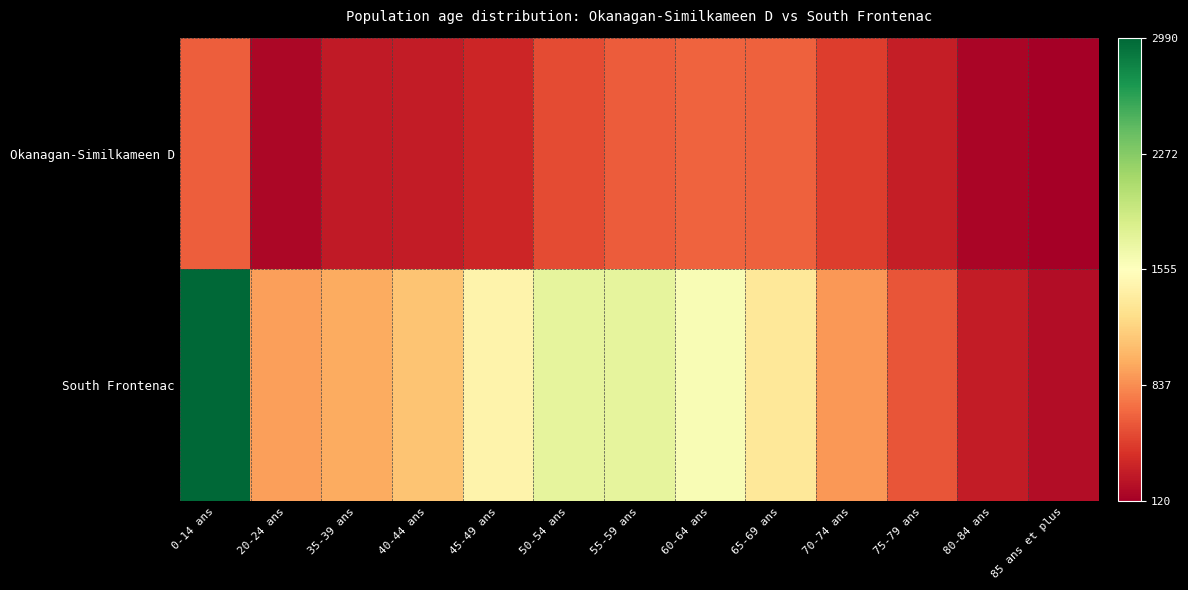

What is the total value across all series at 60-64 ans?

2250